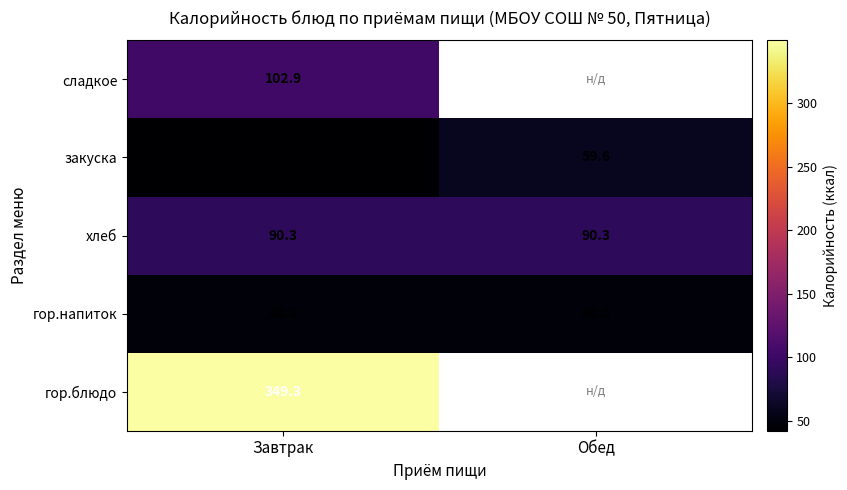

What is the minimum value shown in the chart?

42.2